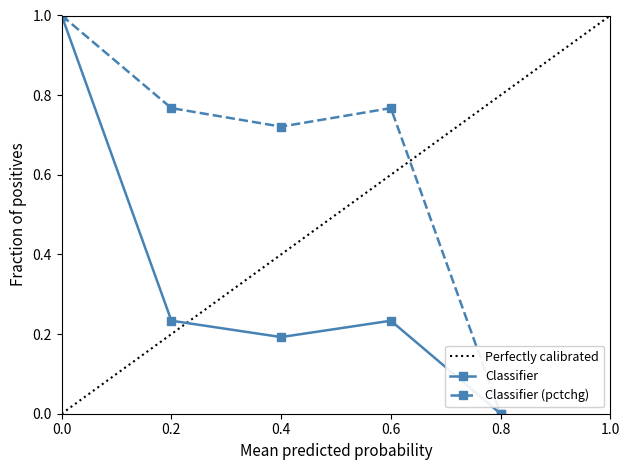

At which category does Classifier (pctchg) reach its first local peak?

0.6